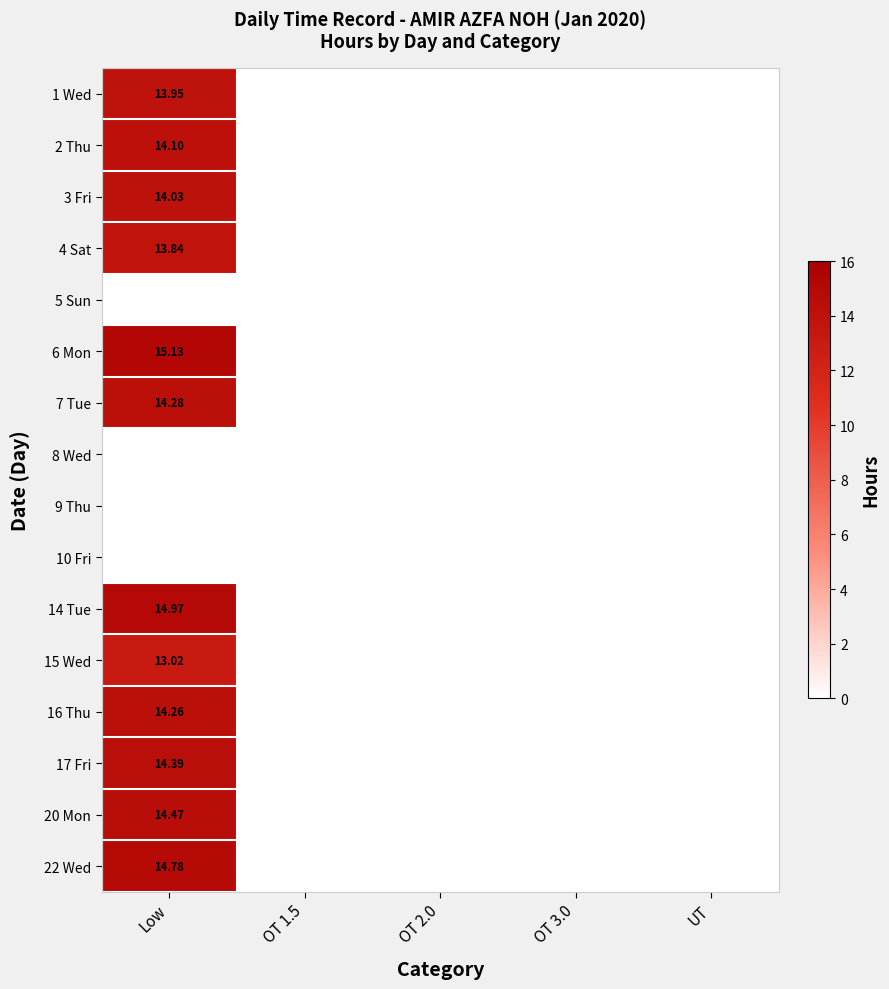

Is the value of 5 Sun at OT 3.0 greater than the value of 3 Fri at UT?

No